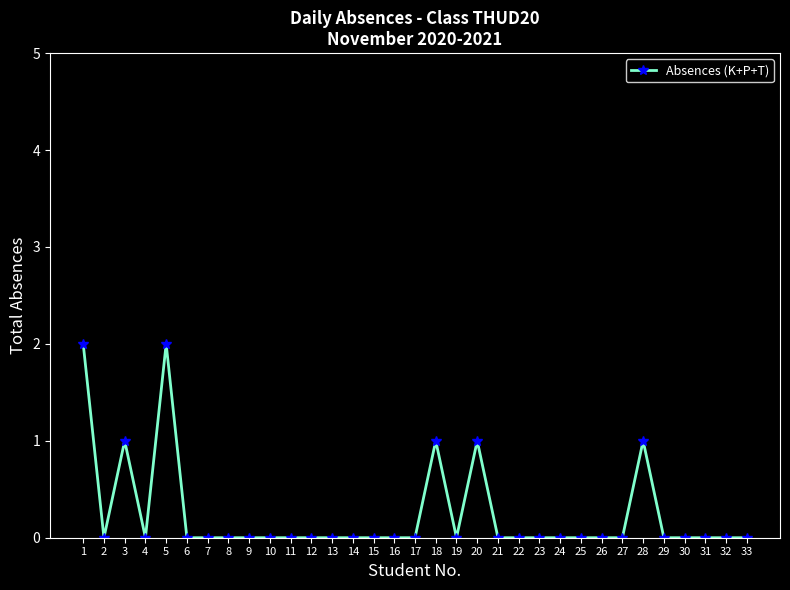

Where is the first local minimum?

2